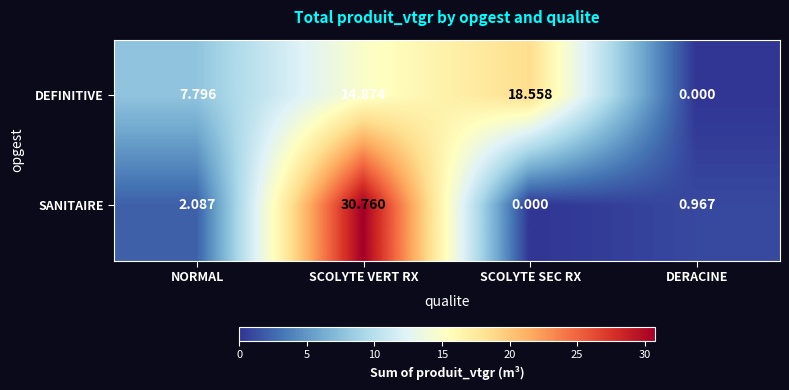

Which category has the lowest value in the SANITAIRE series?

SCOLYTE SEC RX